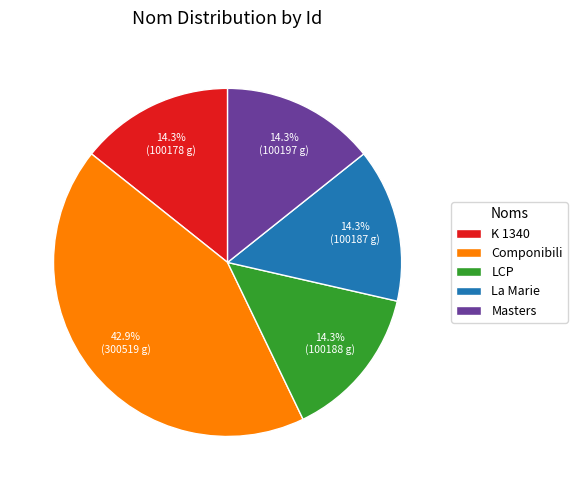

Is Componibili the majority of the pie?

No